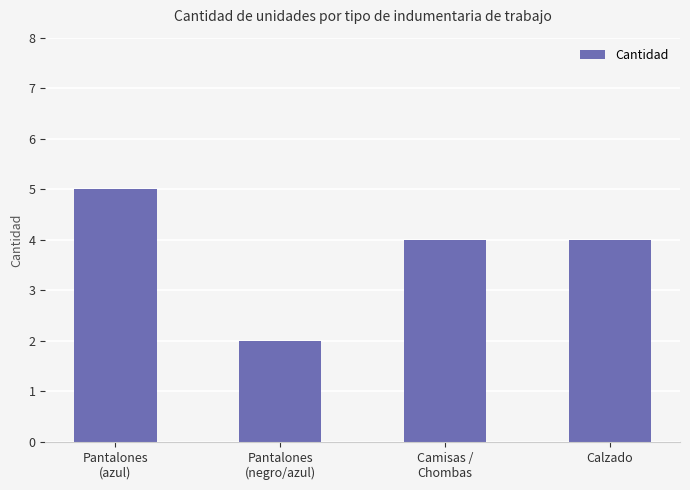

What position from the right is Pantalones
(azul)?

4